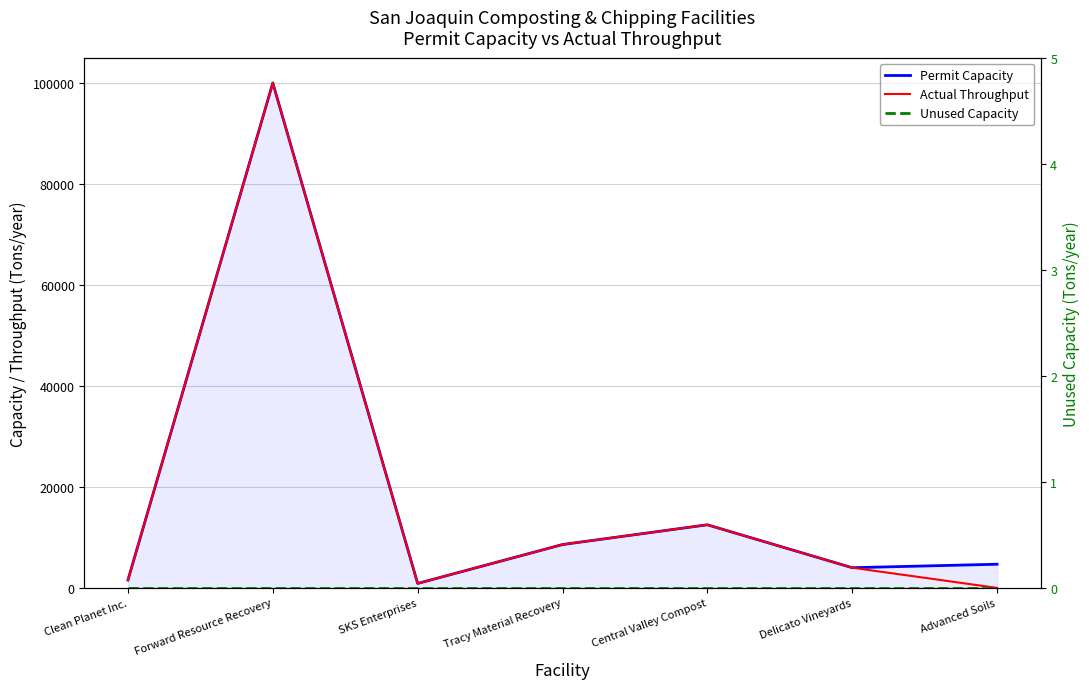

Between Central Valley Compost and Forward Resource Recovery, which is larger?

Forward Resource Recovery